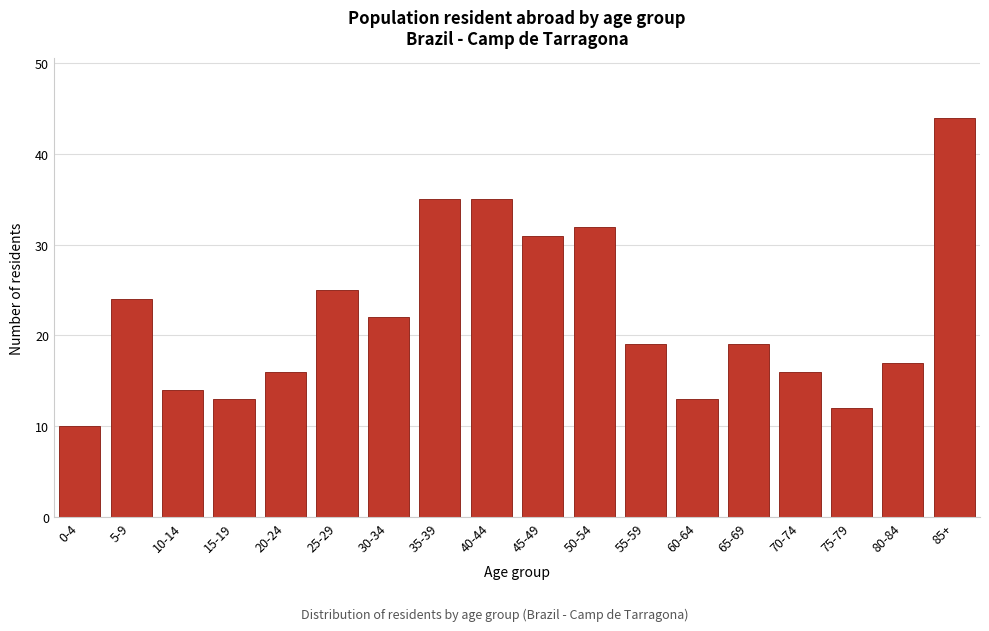

Reading right to left, extract all data points from this chart.

44	17	12	16	19	13	19	32	31	35	35	22	25	16	13	14	24	10